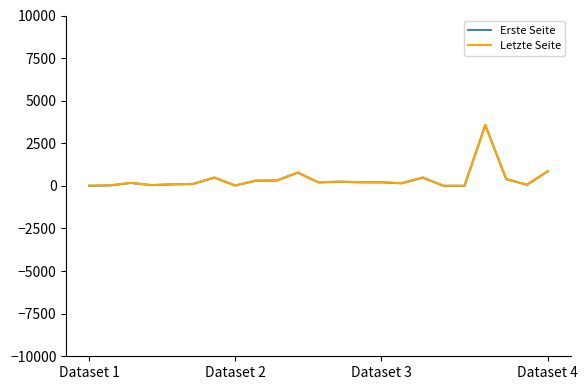

What is the highest value of the Letzte Seite series?

3568